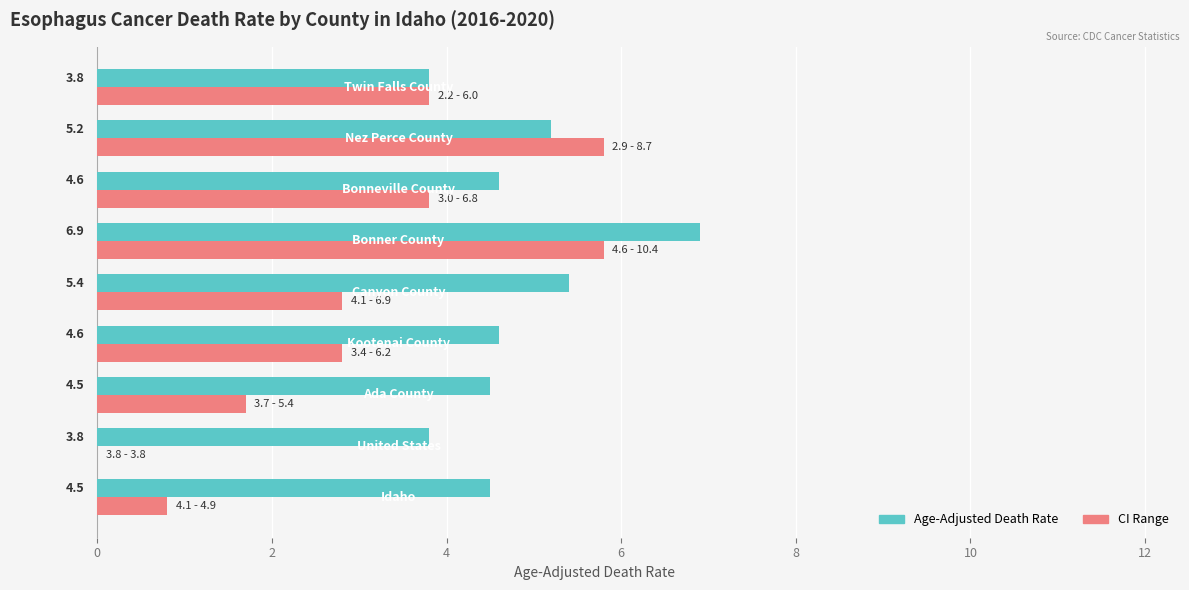

What is the greatest value displayed?

6.9